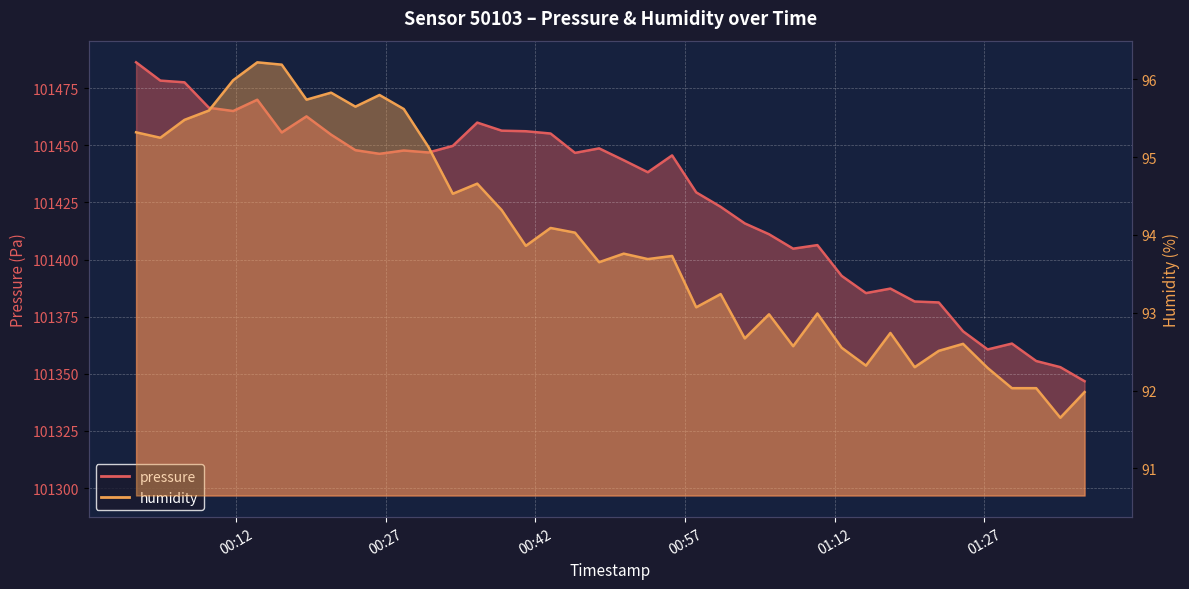

Reading left to right, extract all data points from this chart.

pressure: 2023-12-04T00:01:58=101486.3	2023-12-04T00:04:24=101478.3	2023-12-04T00:06:49=101477.5	2023-12-04T00:09:16=101466.4	2023-12-04T00:11:42=101465.0	2023-12-04T00:14:07=101469.9	2023-12-04T00:16:34=101455.6	2023-12-04T00:19:03=101462.6	2023-12-04T00:21:31=101454.6	2023-12-04T00:23:57=101447.8	2023-12-04T00:26:22=101446.2	2023-12-04T00:28:48=101447.7	2023-12-04T00:31:17=101446.8	2023-12-04T00:33:43=101449.7	2023-12-04T00:36:10=101459.9	2023-12-04T00:38:37=101456.4	2023-12-04T00:41:02=101456.1	2023-12-04T00:43:31=101455.1	2023-12-04T00:45:58=101446.7	2023-12-04T00:48:23=101448.6	2023-12-04T00:50:51=101443.4	2023-12-04T00:53:16=101438.2	2023-12-04T00:55:42=101445.6	2023-12-04T00:58:07=101429.4	2023-12-04T01:00:34=101423.1	2023-12-04T01:02:59=101415.8	2023-12-04T01:05:25=101411.1	2023-12-04T01:07:50=101404.8	2023-12-04T01:10:16=101406.3	2023-12-04T01:12:42=101392.8	2023-12-04T01:15:08=101385.3	2023-12-04T01:17:35=101387.3	2023-12-04T01:20:01=101381.6	2023-12-04T01:22:26=101381.2	2023-12-04T01:24:52=101368.6	2023-12-04T01:27:20=101360.7	2023-12-04T01:29:46=101363.2	2023-12-04T01:32:12=101355.6	2023-12-04T01:34:37=101352.9	2023-12-04T01:37:03=101346.8
humidity: 2023-12-04T00:01:58=95.3	2023-12-04T00:04:24=95.2	2023-12-04T00:06:49=95.5	2023-12-04T00:09:16=95.6	2023-12-04T00:11:42=96.0	2023-12-04T00:14:07=96.2	2023-12-04T00:16:34=96.2	2023-12-04T00:19:03=95.7	2023-12-04T00:21:31=95.8	2023-12-04T00:23:57=95.7	2023-12-04T00:26:22=95.8	2023-12-04T00:28:48=95.6	2023-12-04T00:31:17=95.1	2023-12-04T00:33:43=94.5	2023-12-04T00:36:10=94.7	2023-12-04T00:38:37=94.3	2023-12-04T00:41:02=93.9	2023-12-04T00:43:31=94.1	2023-12-04T00:45:58=94.0	2023-12-04T00:48:23=93.7	2023-12-04T00:50:51=93.8	2023-12-04T00:53:16=93.7	2023-12-04T00:55:42=93.7	2023-12-04T00:58:07=93.1	2023-12-04T01:00:34=93.2	2023-12-04T01:02:59=92.7	2023-12-04T01:05:25=93.0	2023-12-04T01:07:50=92.6	2023-12-04T01:10:16=93.0	2023-12-04T01:12:42=92.5	2023-12-04T01:15:08=92.3	2023-12-04T01:17:35=92.7	2023-12-04T01:20:01=92.3	2023-12-04T01:22:26=92.5	2023-12-04T01:24:52=92.6	2023-12-04T01:27:20=92.3	2023-12-04T01:29:46=92.0	2023-12-04T01:32:12=92.0	2023-12-04T01:34:37=91.7	2023-12-04T01:37:03=92.0